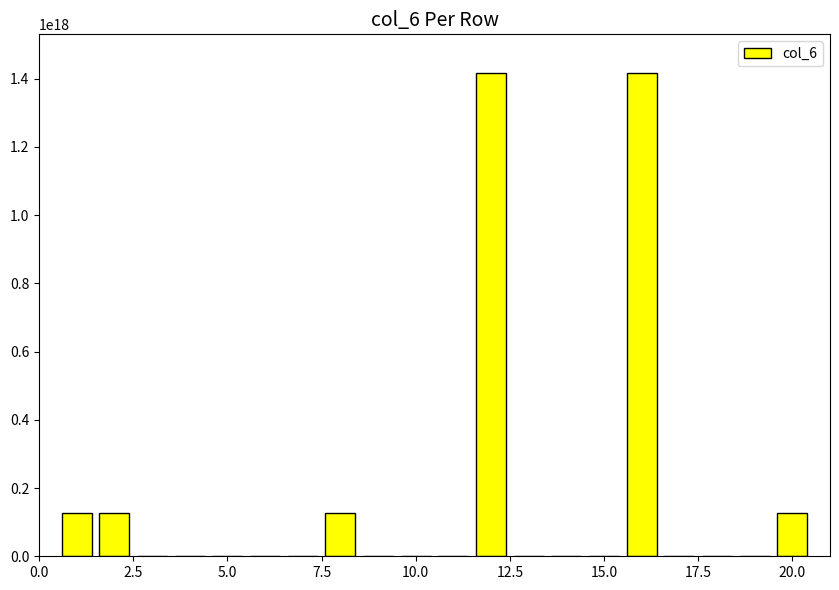

What is the minimum value shown in the chart?

1275776901305